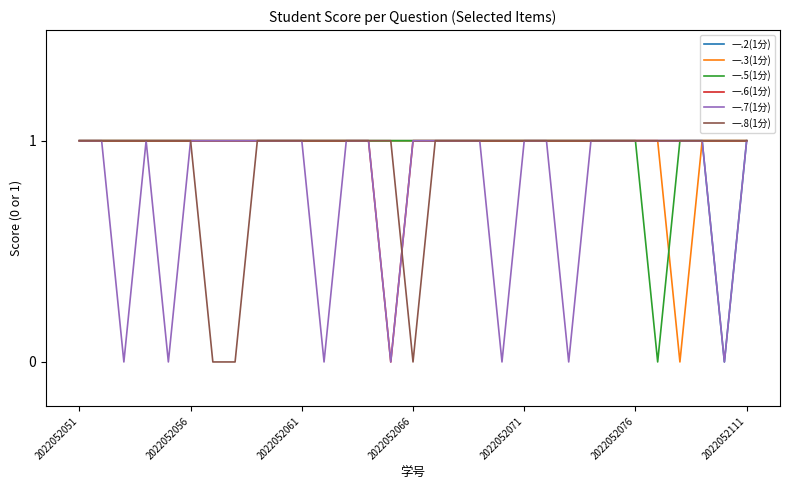

How many lines are shown in the chart?

6